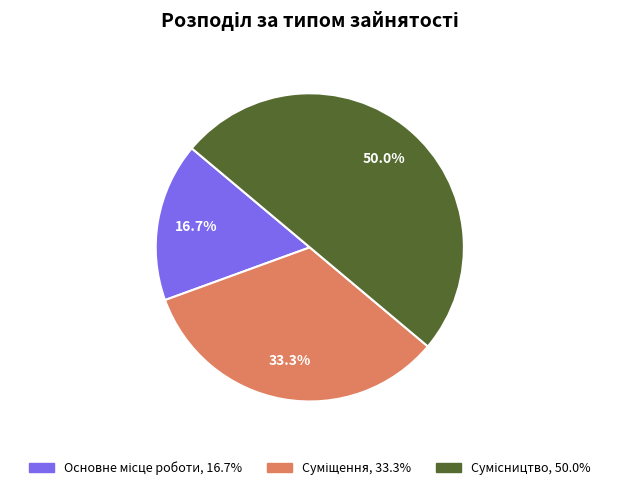

Count the number of slices in the pie.

3